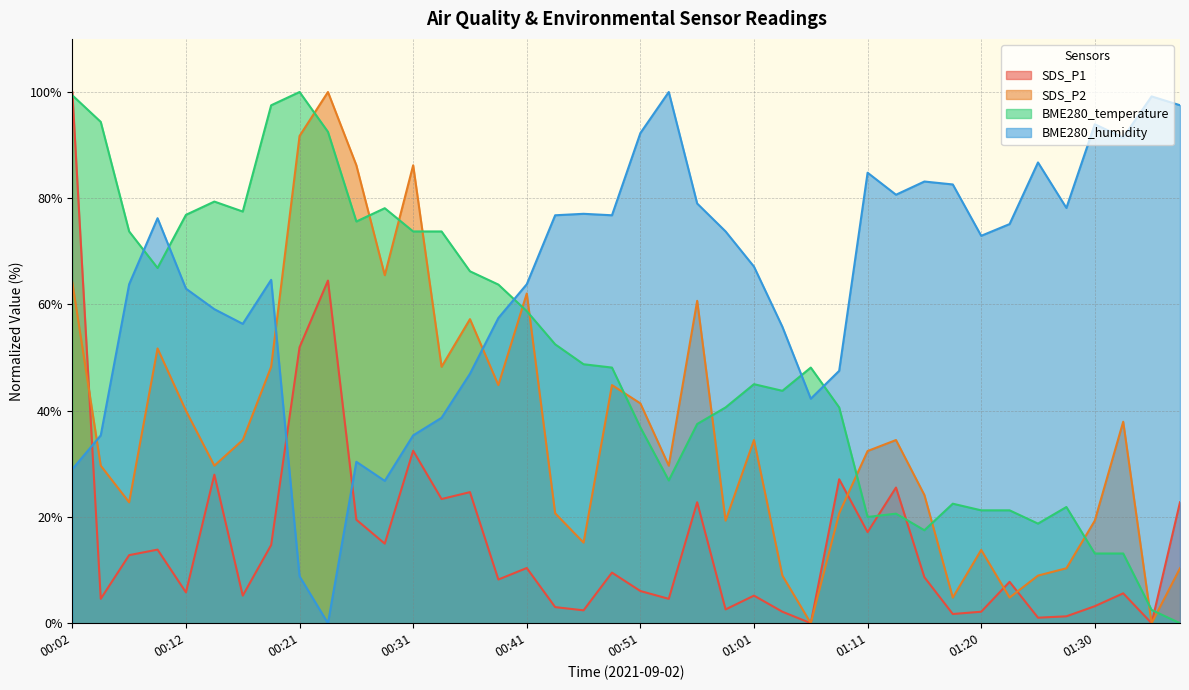

List the labels in order of SDS_P2 value, smallest first.

01:06, 01:35, 01:18, 01:23, 01:03, 01:25, 01:28, 01:38, 01:20, 00:46, 00:58, 01:30, 00:43, 01:08, 00:07, 01:15, 00:04, 00:14, 00:53, 01:11, 00:17, 01:01, 01:13, 01:33, 00:12, 00:51, 00:39, 00:48, 00:19, 00:34, 00:09, 00:36, 00:56, 00:41, 00:02, 00:29, 00:26, 00:31, 00:21, 00:24